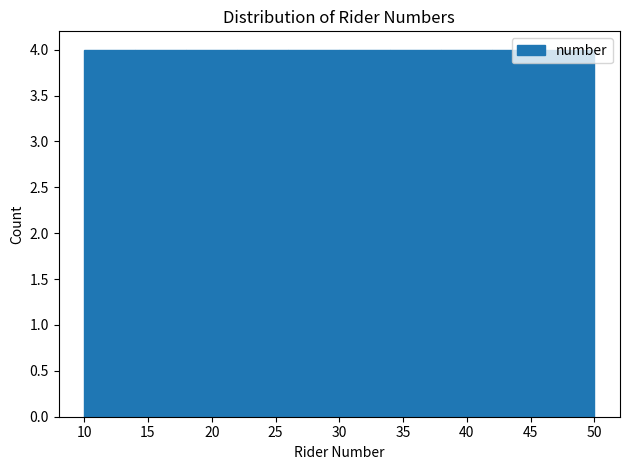

Reading left to right, transcribe this chart: for each bar, give the range it covers on the x-axis and its height. The values are not printed on the chart, so give them approximately, as read against the axis.

10 to 14: 4
14 to 18: 4
18 to 22: 4
22 to 26: 4
26 to 30: 4
30 to 34: 4
34 to 38: 4
38 to 42: 4
42 to 46: 4
46 to 50: 4